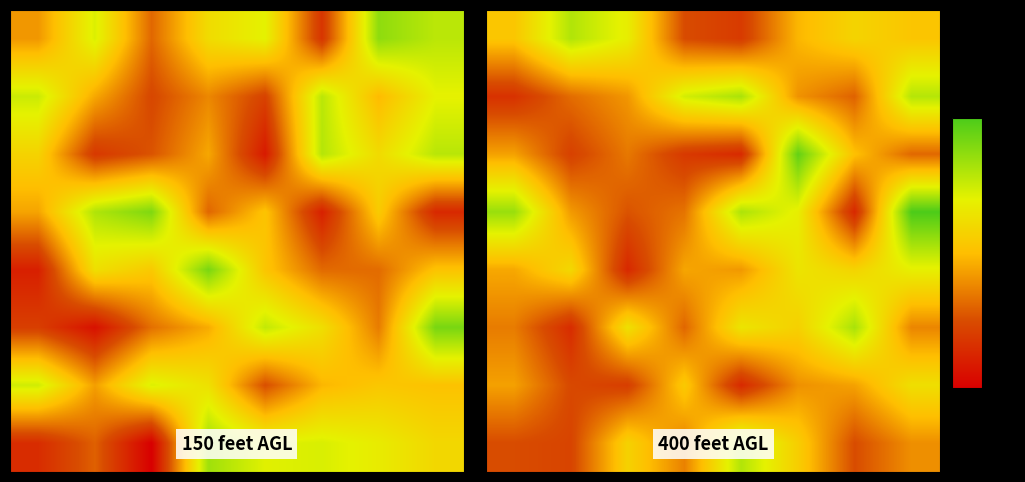

Count the number of data series in this chart.

8